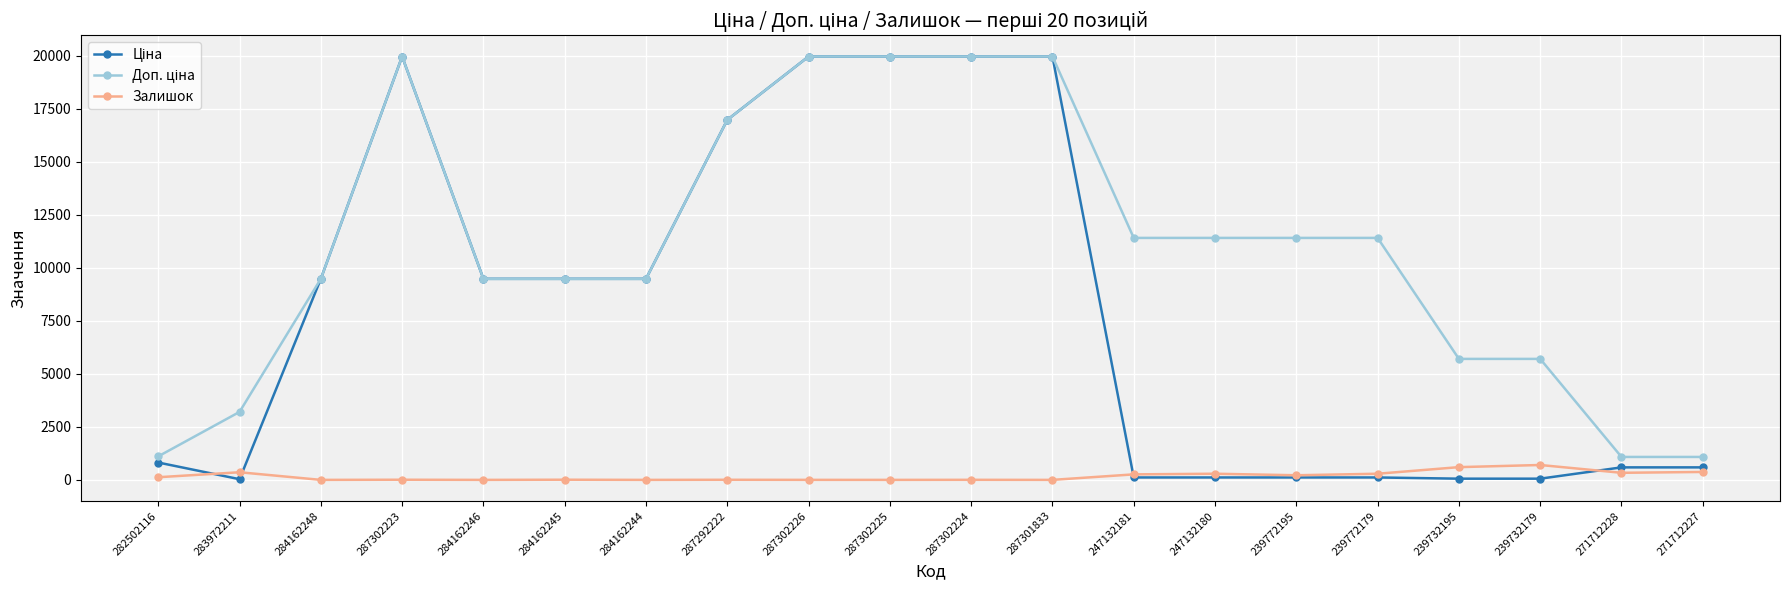

True or false: Залишок has more than 0 points higher than both neighbors.

True